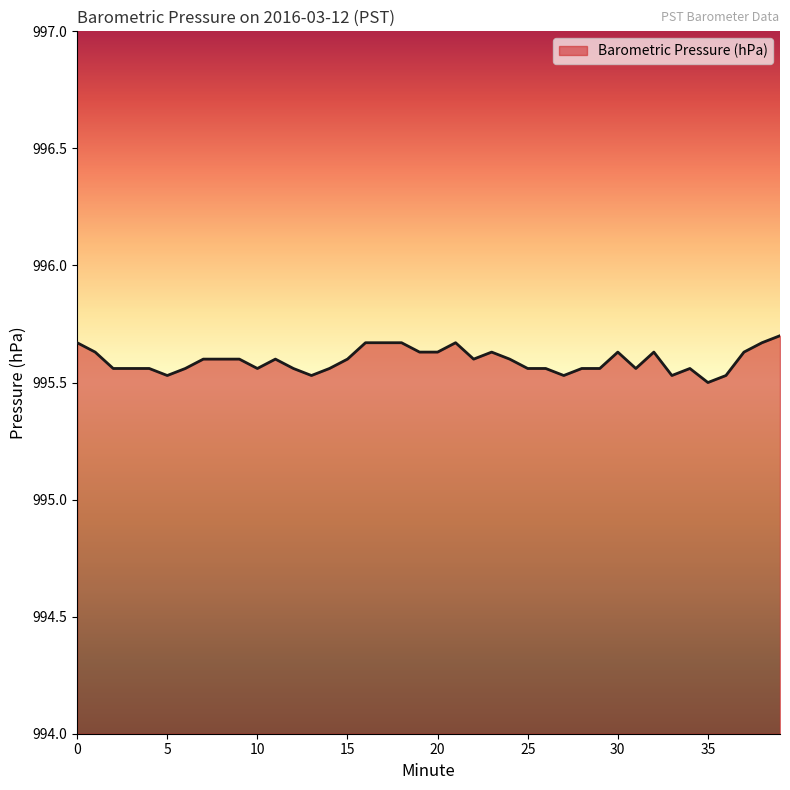

What is the minimum value shown in the chart?

995.5